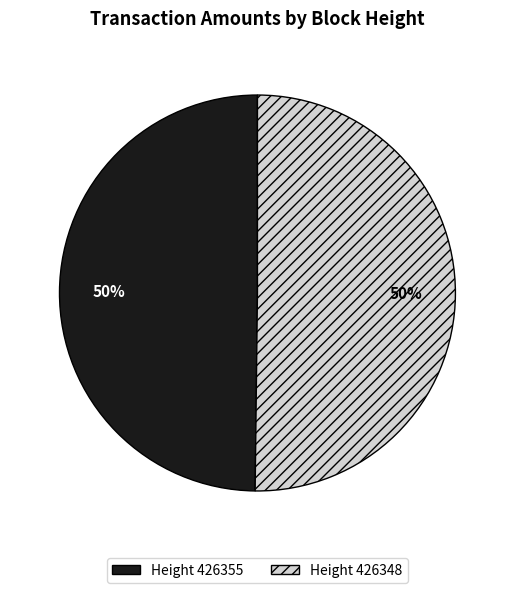

To the nearest percent, what is the average slice percentage?

50%